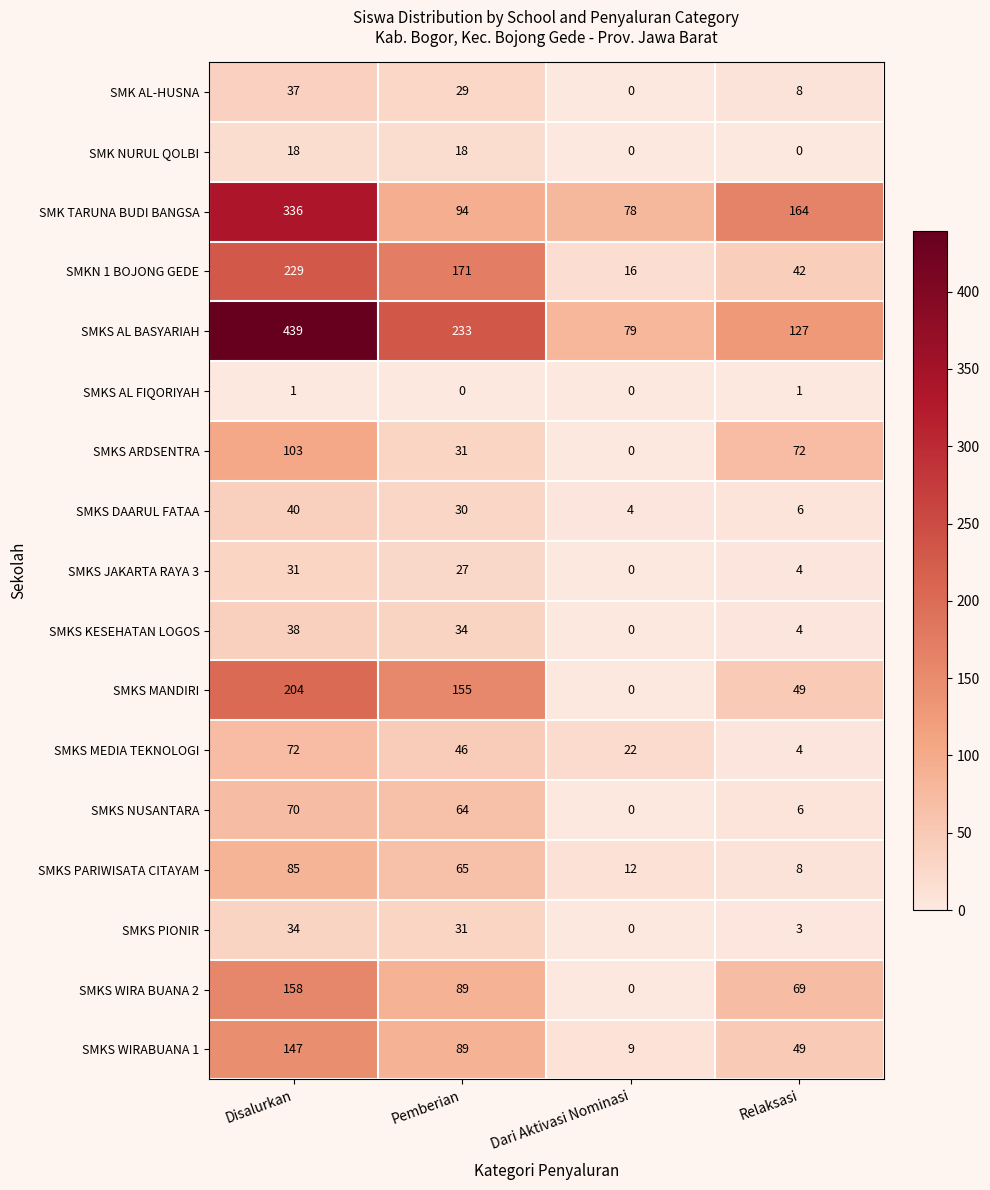

What is the difference between the highest and lowest values at Pemberian?

233